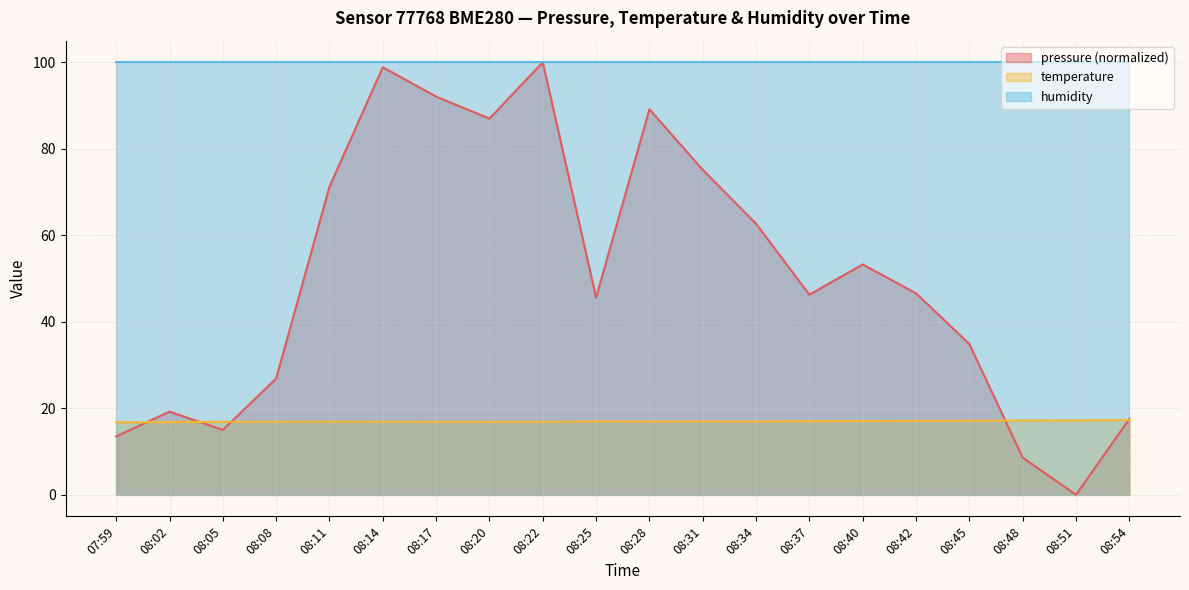

Where do temperature and pressure first cross each other?

07:59 and 08:02